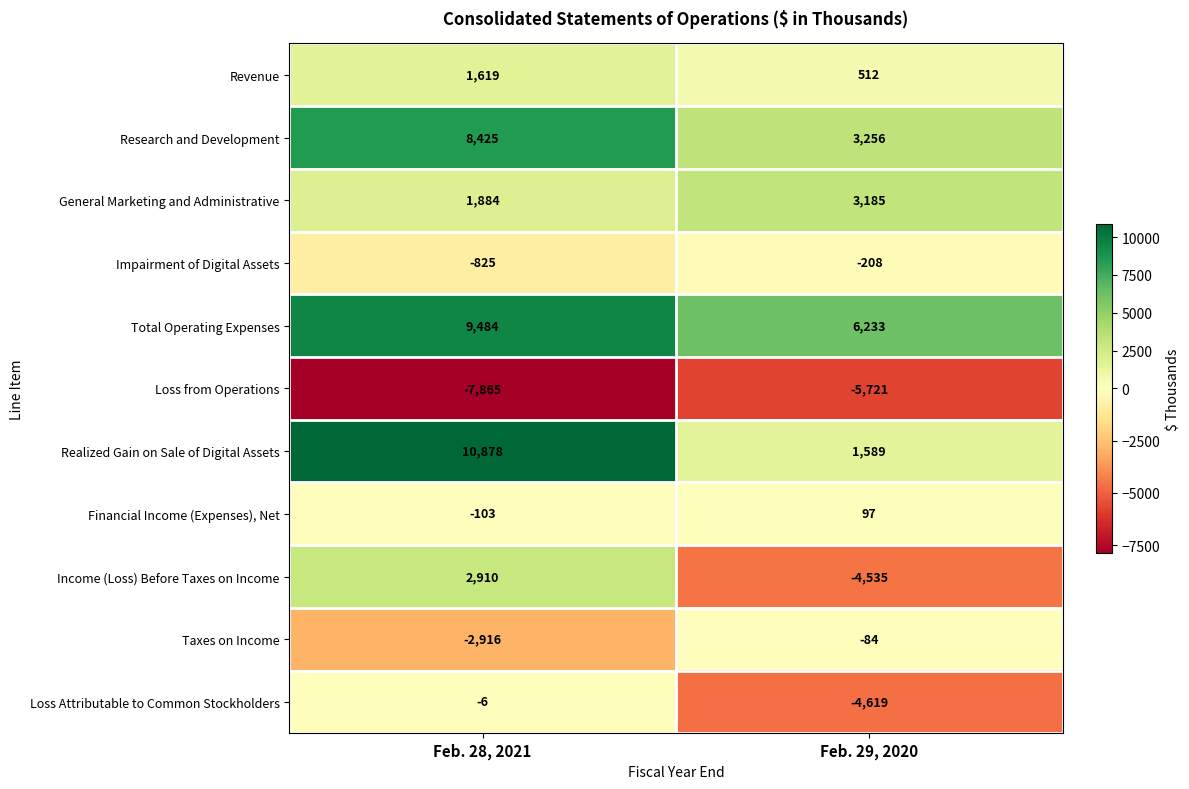

Which series has the largest total across all categories?

Total Operating Expenses